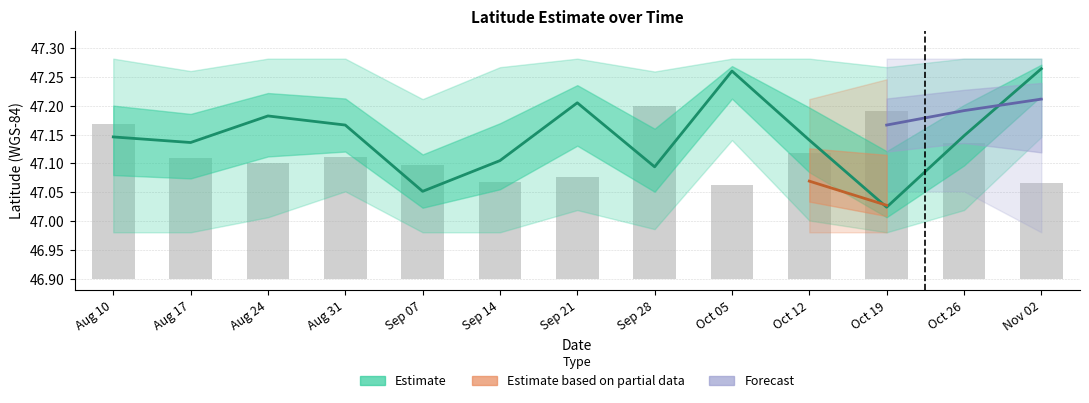

The chart shows a value of 0.2 at Oct 05. True or false?

False